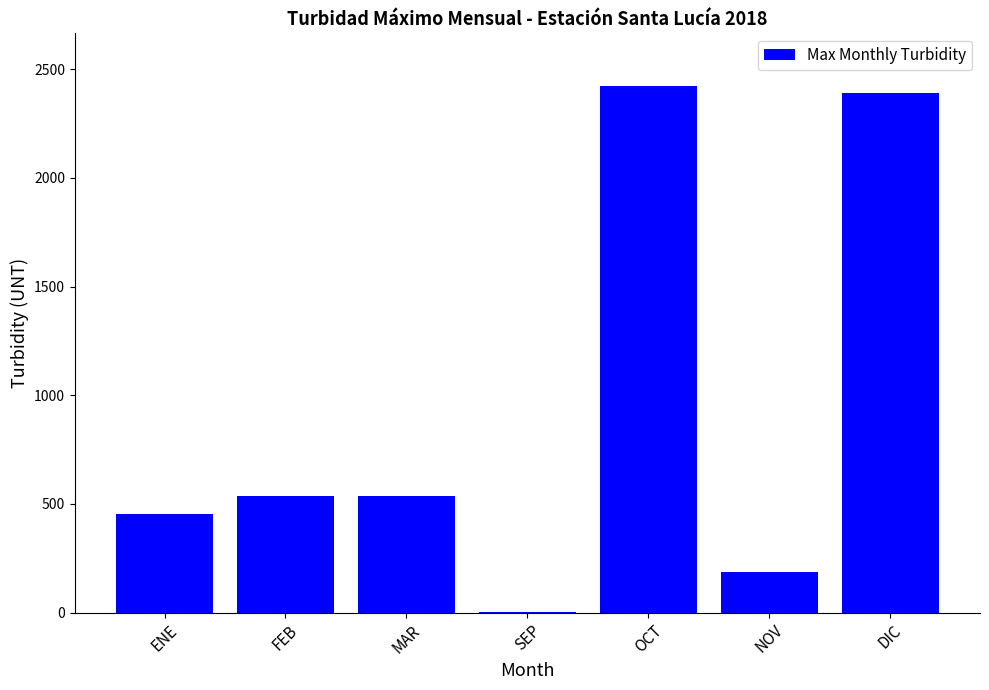

Count the number of data series in this chart.

1